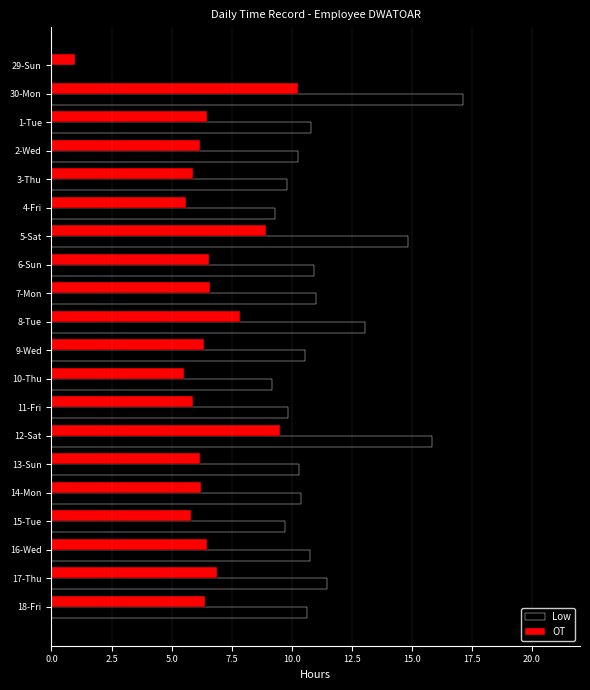

Is it true that Low equals 9.8 at 3-Thu?

True